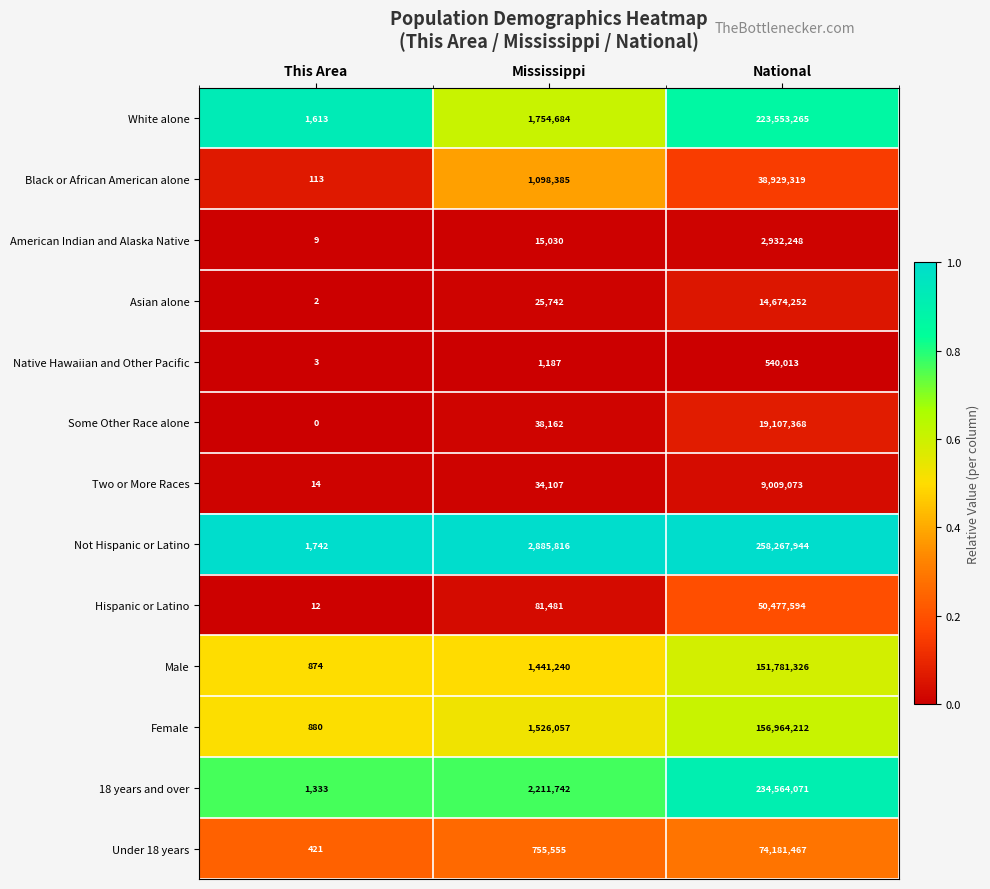

At which label is Black or African American alone closest to 19464716?

Mississippi